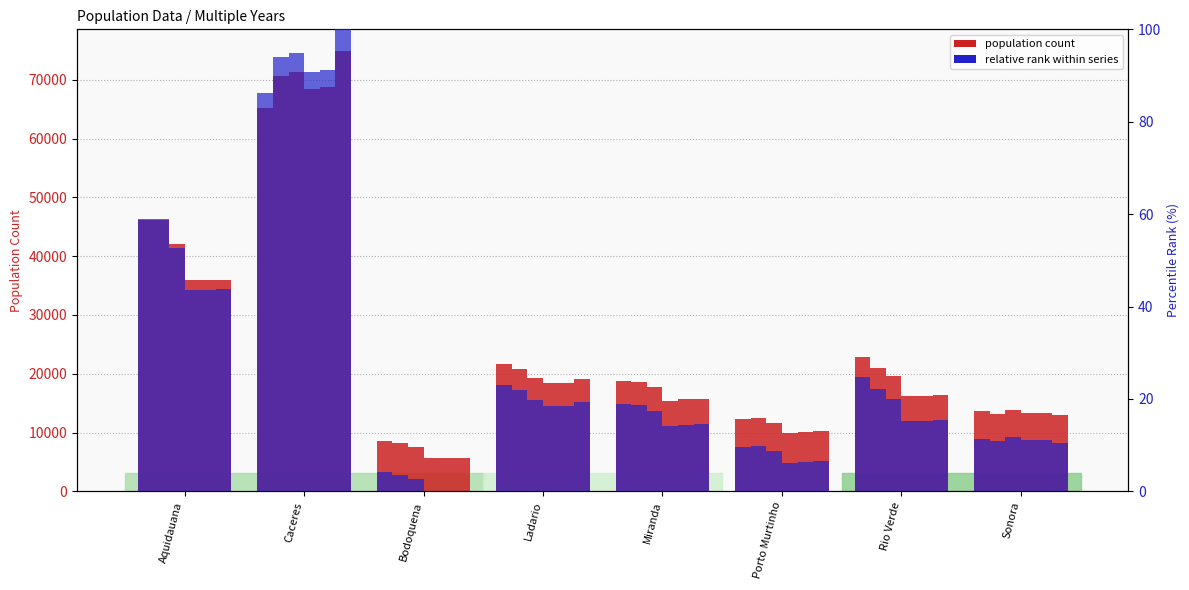

Between Bodoquena and Ladario, which series saw the biggest shift?

2012